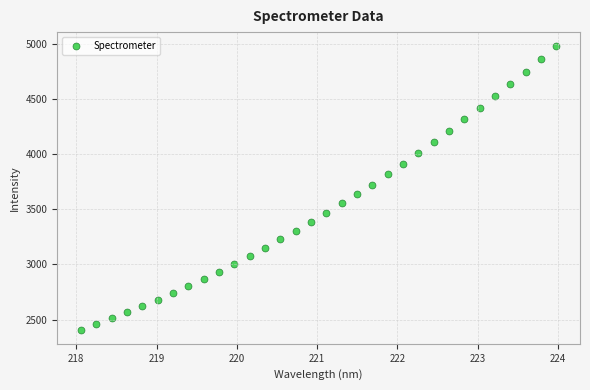

What is the range of Y values (max minus min)?

2566.4